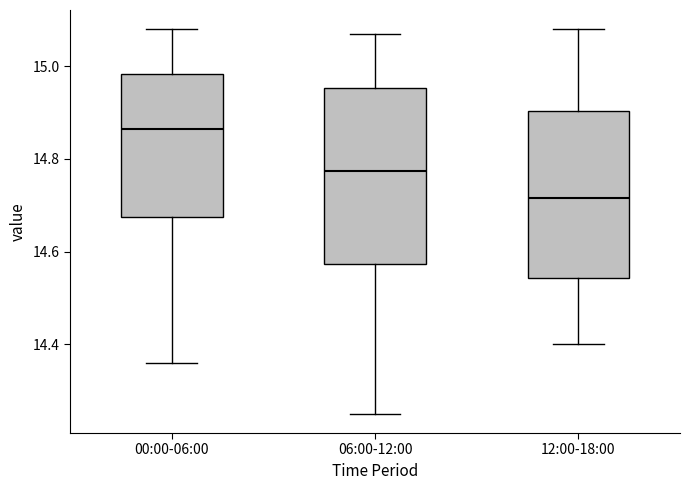

Comparing the boxes themselves (not the whiskers), which one is the tallest?

06:00-12:00